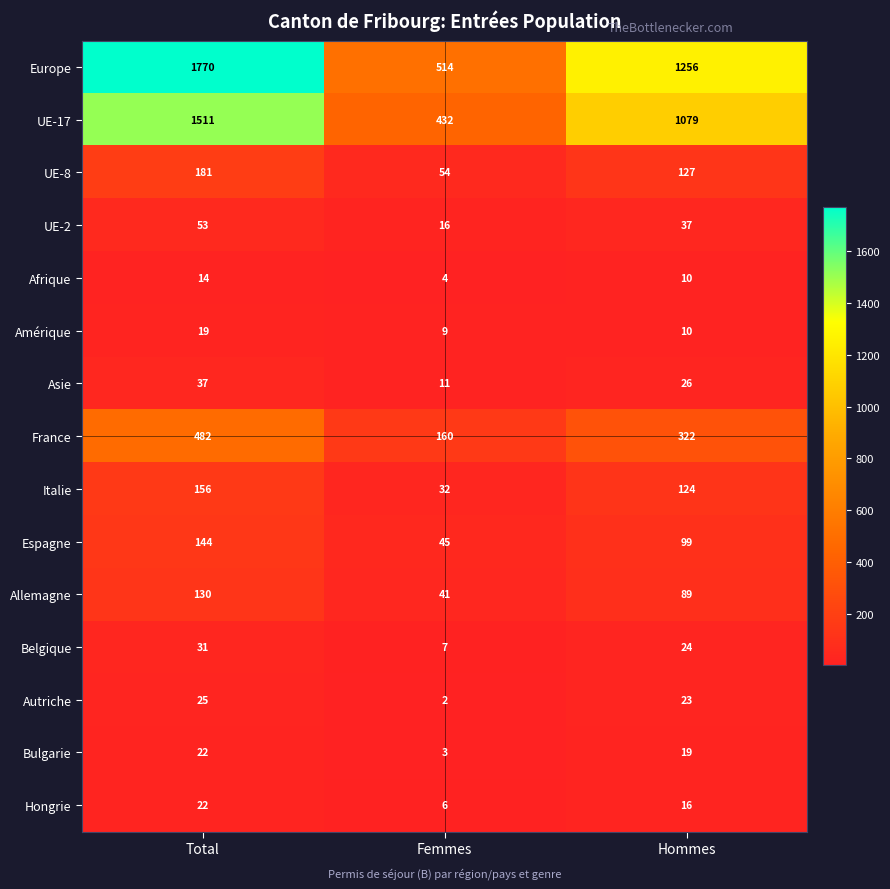

What is the total value across all series at Femmes?

1336